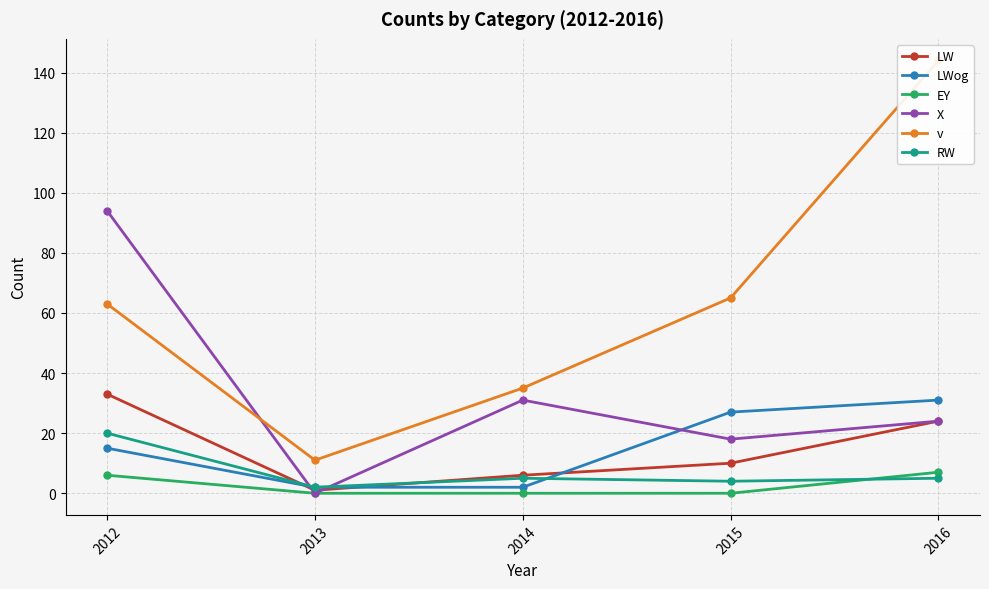

Reading left to right, extract all data points from this chart.

LW: 2012=33	2013=1	2014=6	2015=10	2016=24
LWog: 2012=15	2013=2	2014=2	2015=27	2016=31
EY: 2012=6	2013=0	2014=0	2015=0	2016=7
X: 2012=94	2013=0	2014=31	2015=18	2016=24
v: 2012=63	2013=11	2014=35	2015=65	2016=144
RW: 2012=20	2013=2	2014=5	2015=4	2016=5